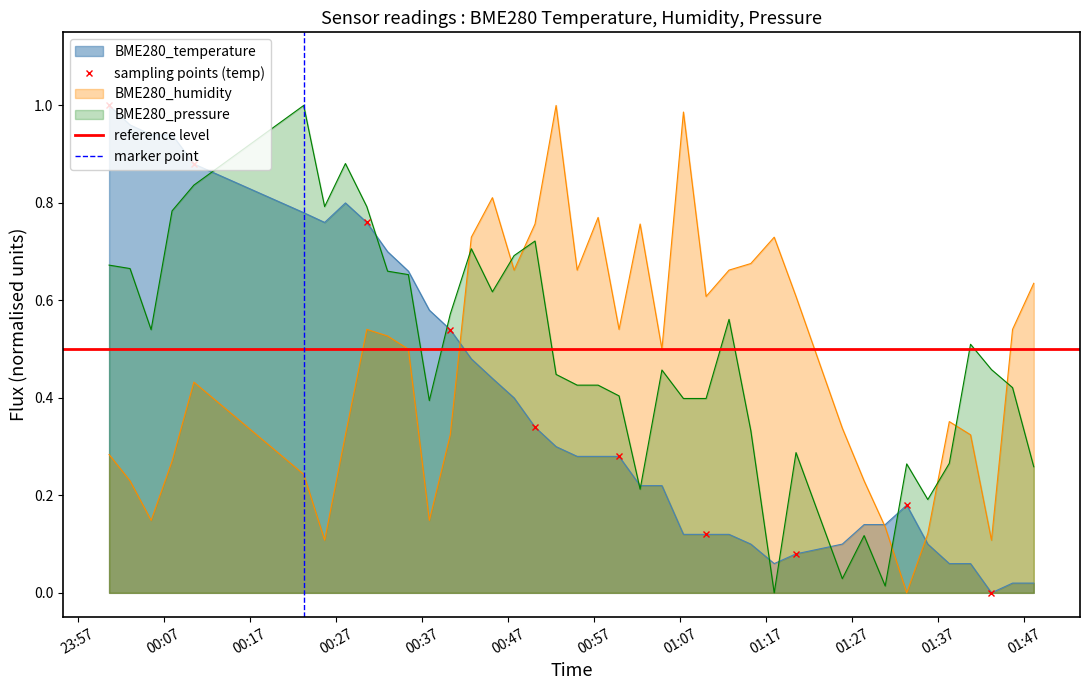

Where is the first local minimum for BME280_temperature?

2021/07/14 00:25:42